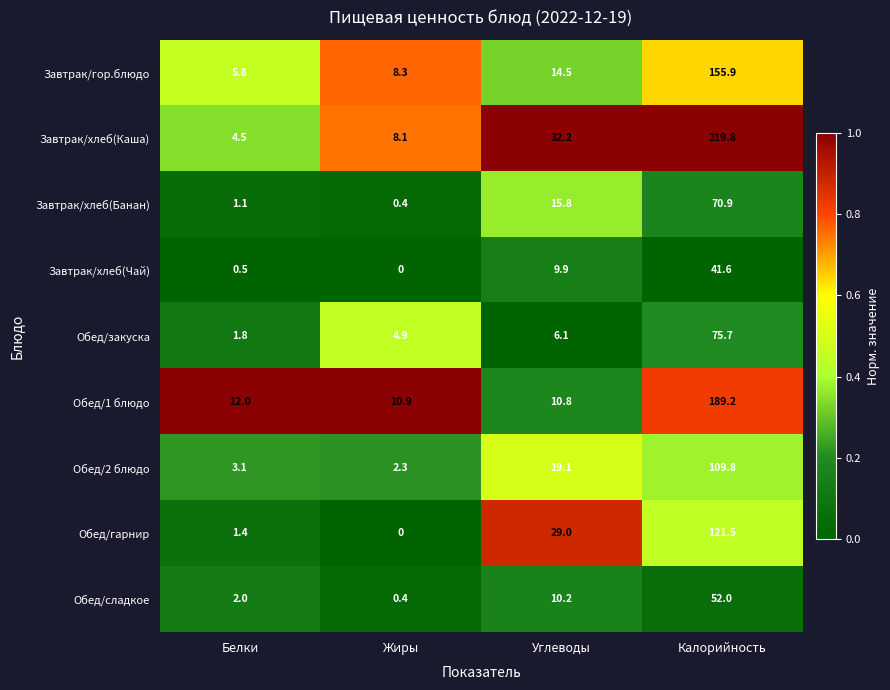

What is the sum of the Завтрак/хлеб(Чай) values at Калорийность and Жиры?

41.6